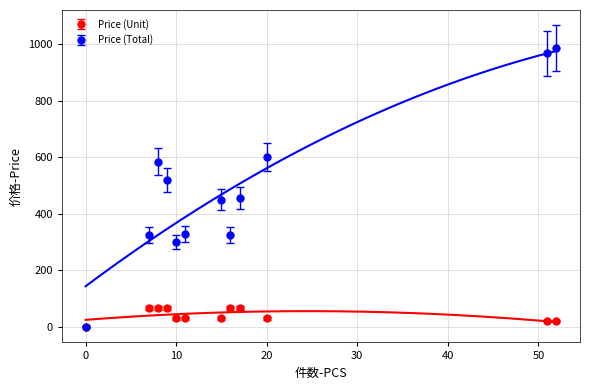

How many data points in Price (Total) are above 455?

5